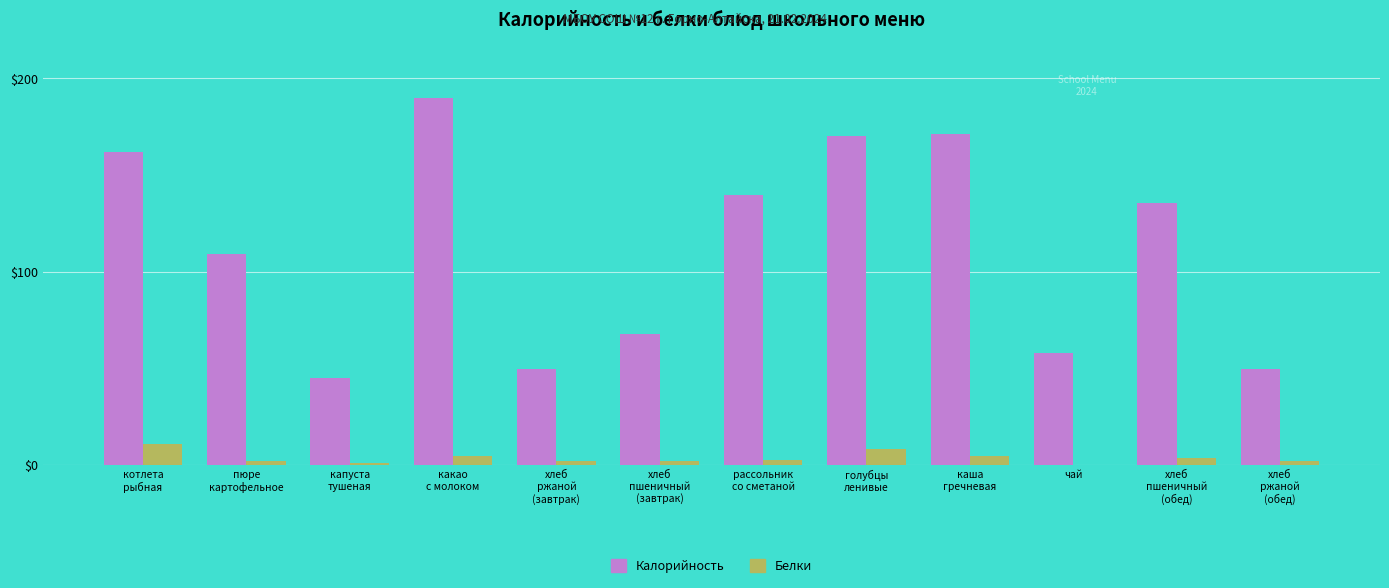

At which label is Калорийность closest to 117?

пюре
картофельное